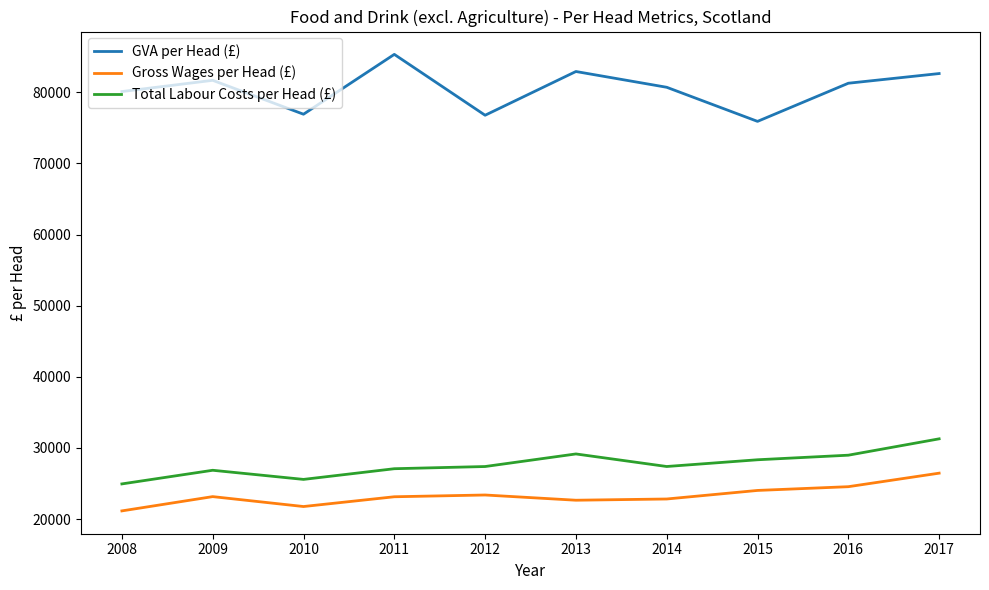

True or false: GVA per Head (£) and Gross Wages per Head (£) intersect in this chart.

False